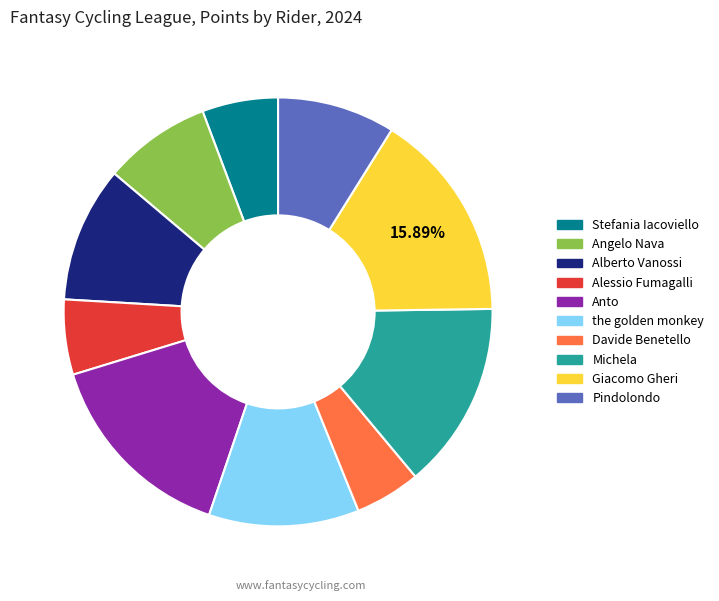

Which category has the smallest portion of the pie?

Davide Benetello